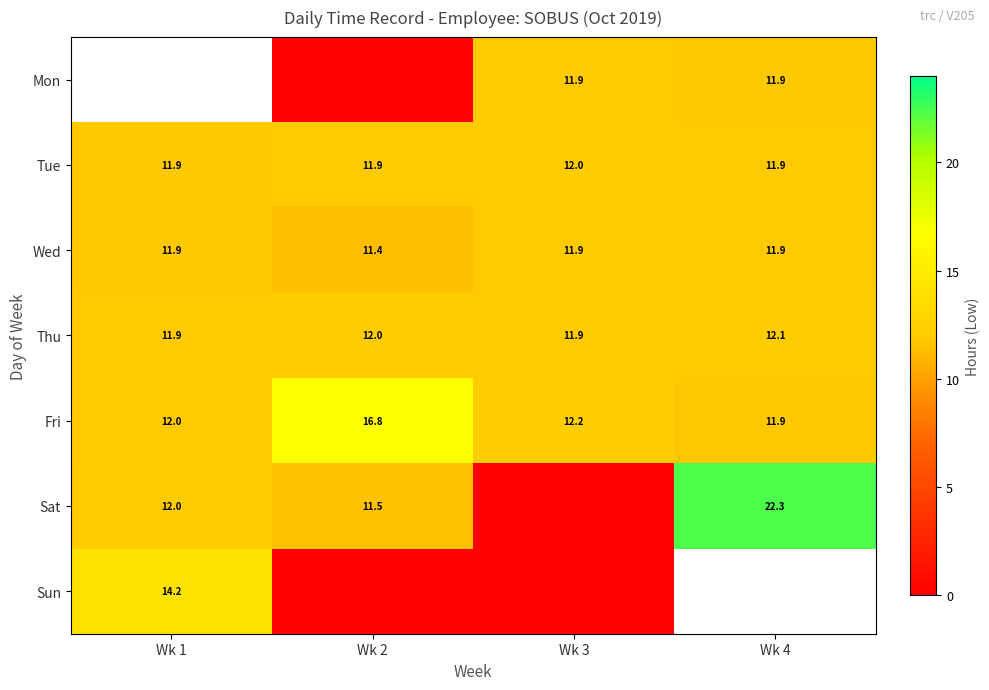

How many data points in Fri are less than 12?

1